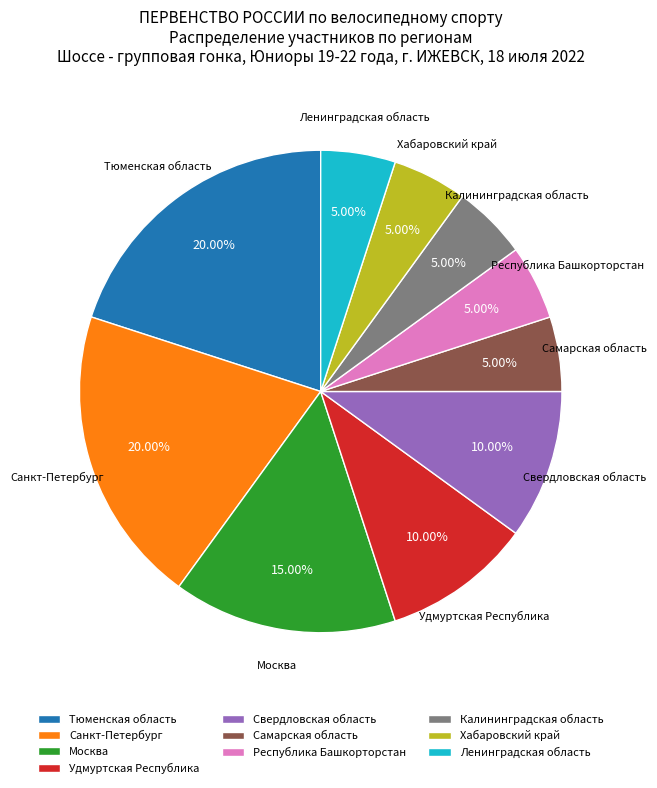

Between Тюменская область and Самарская область, which is larger?

Тюменская область